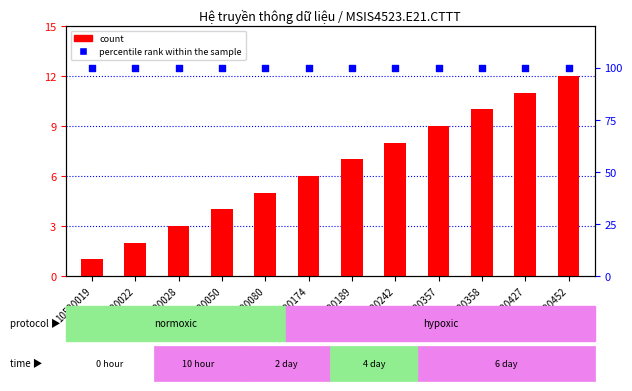

What is the total value across all series at 10520174?

106